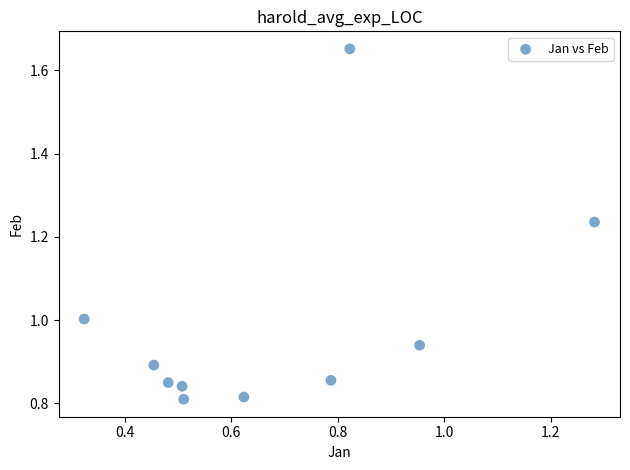

What is the average X value?

0.7